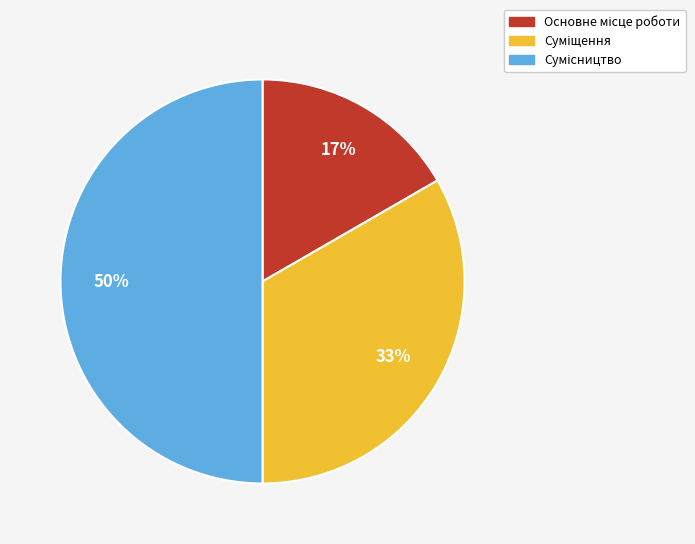

To the nearest percent, what is the difference between the largest and smallest slice percentages?

33%